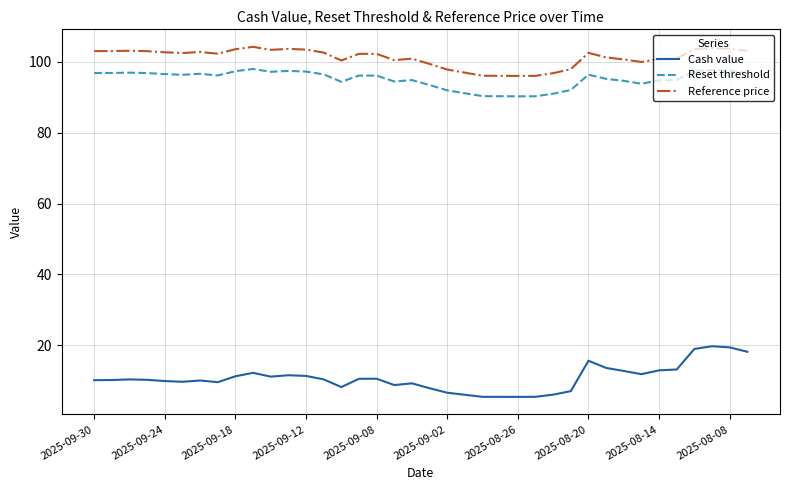

What are all the series names shown in the legend?

Cash value, Reset threshold, Reference price